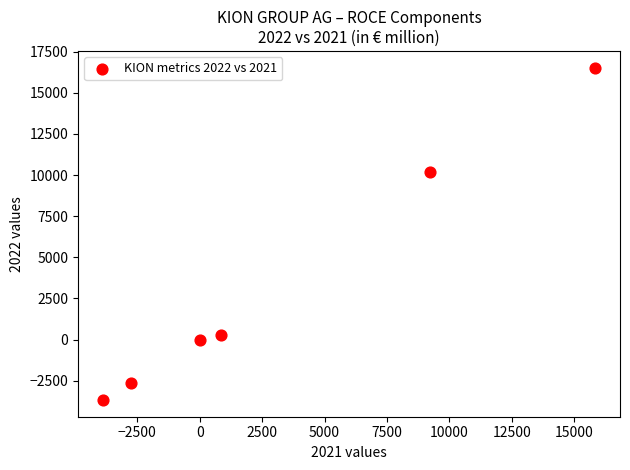

What is the average X value?

3214.6